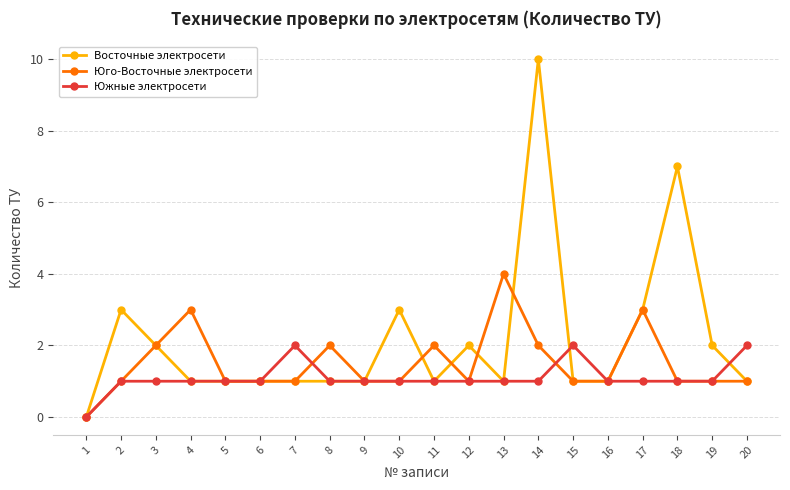

Which category has the highest value in the Юго-Восточные электросети series?

13